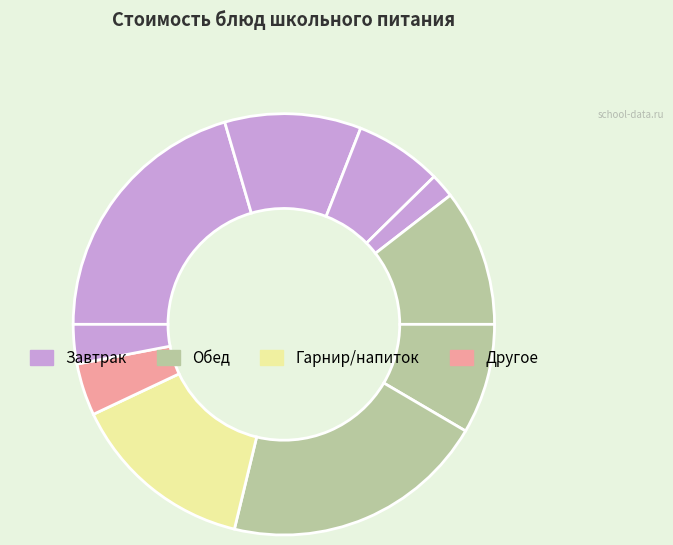

How many slices are in this pie chart?

10